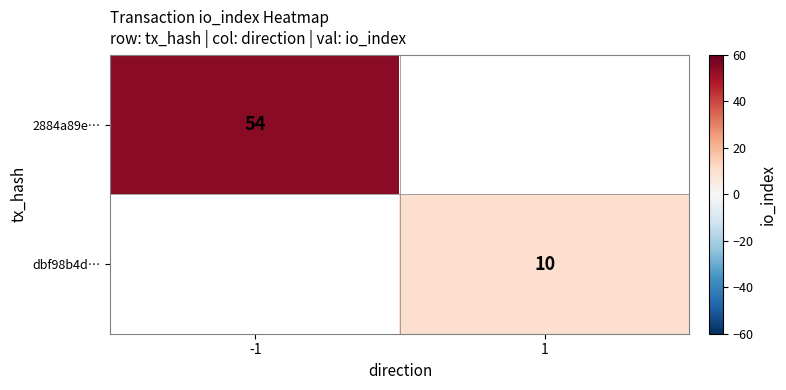

Is the value of 2884a89e… at -1 greater than the value of dbf98b4d… at 1?

Yes